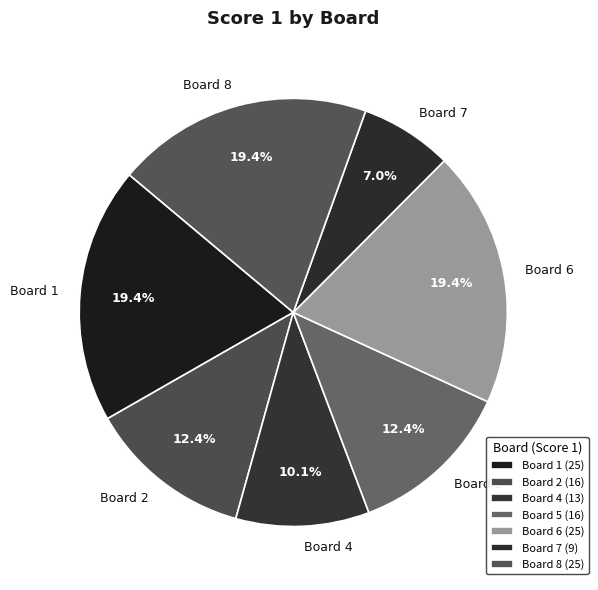

To the nearest percent, what is the average slice percentage?

14%